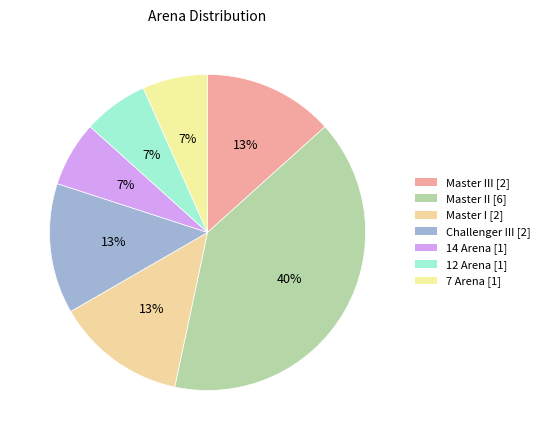

To the nearest percent, what is the difference between the largest and smallest slice percentages?

33%